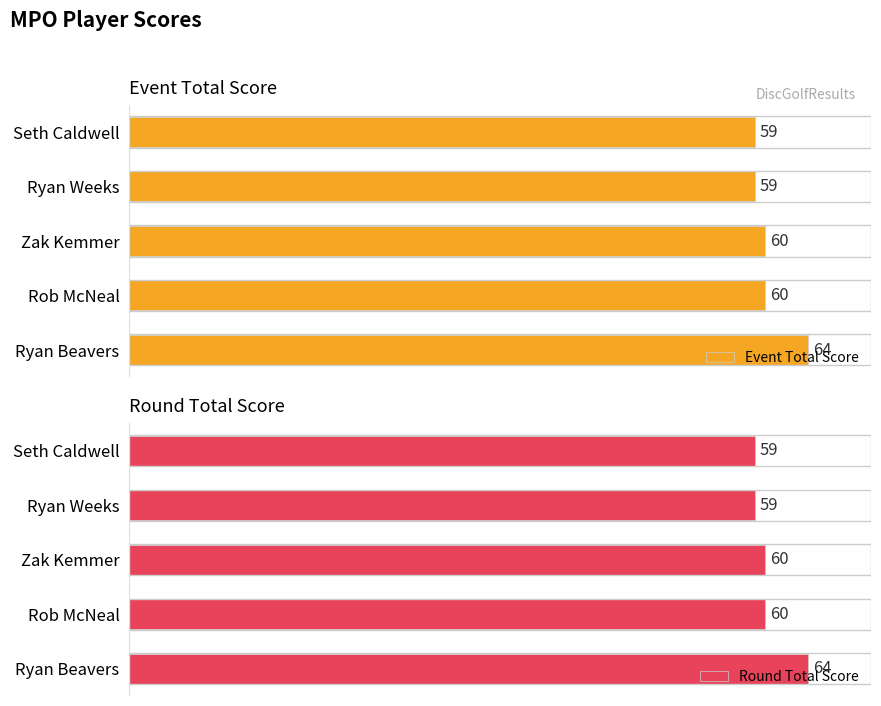

At how many categories does at least one series exceed 59?

3